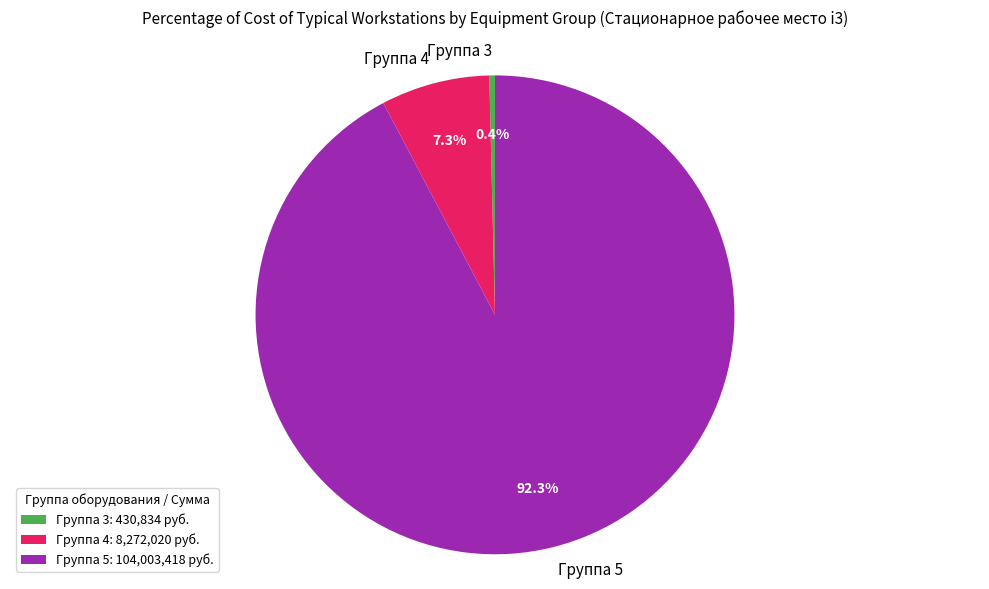

Which slice represents more than half of the pie?

Группа 5